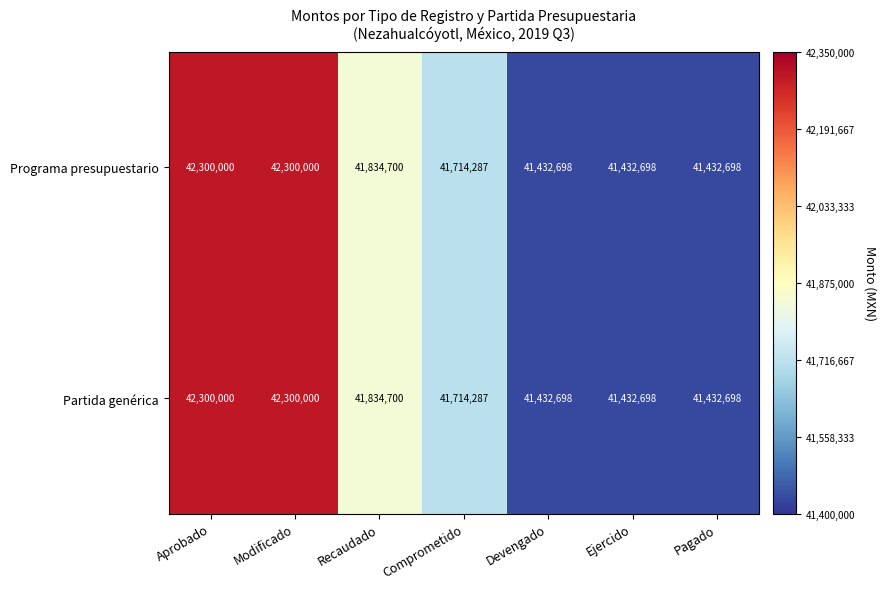

Reading left to right, transcribe all the data shown in this chart.

Programa presupuestario: 42300000	42300000	41834700	41714287	41432698	41432698	41432698
Partida genérica: 42300000	42300000	41834700	41714287	41432698	41432698	41432698